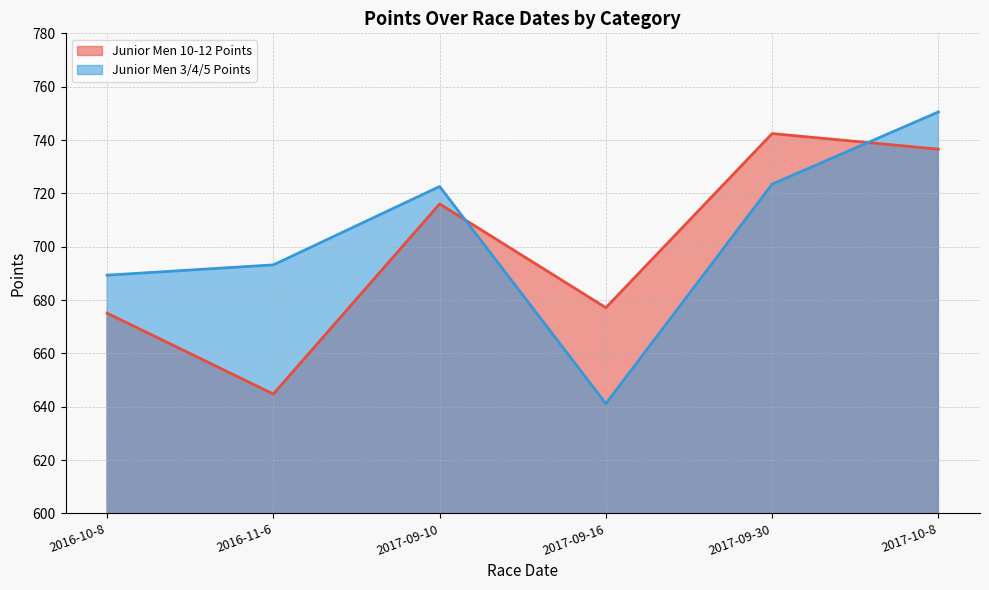

At which category is the sum across all series the highest?

2017-10-8